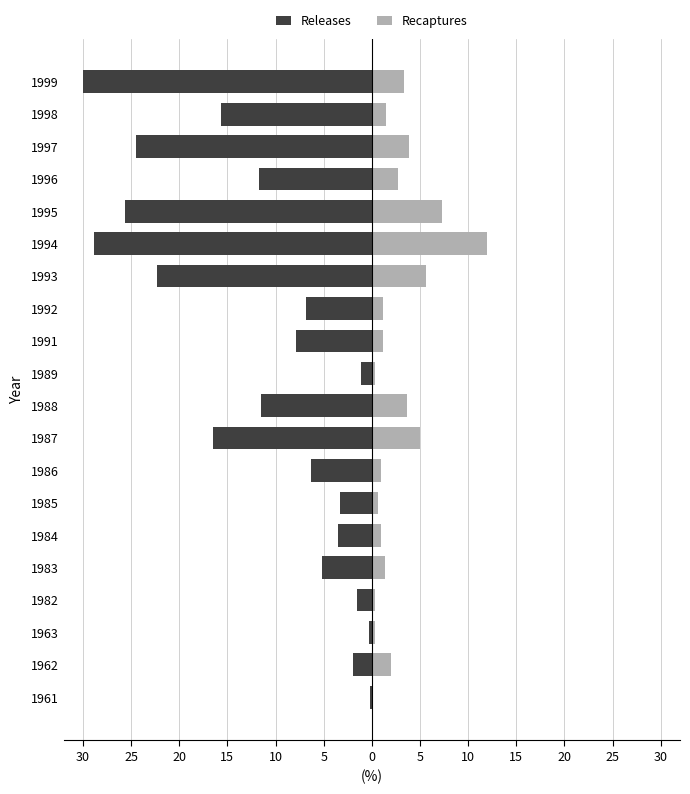

At 1991, list the series in order from smallest to largest.

Releases, Recaptures